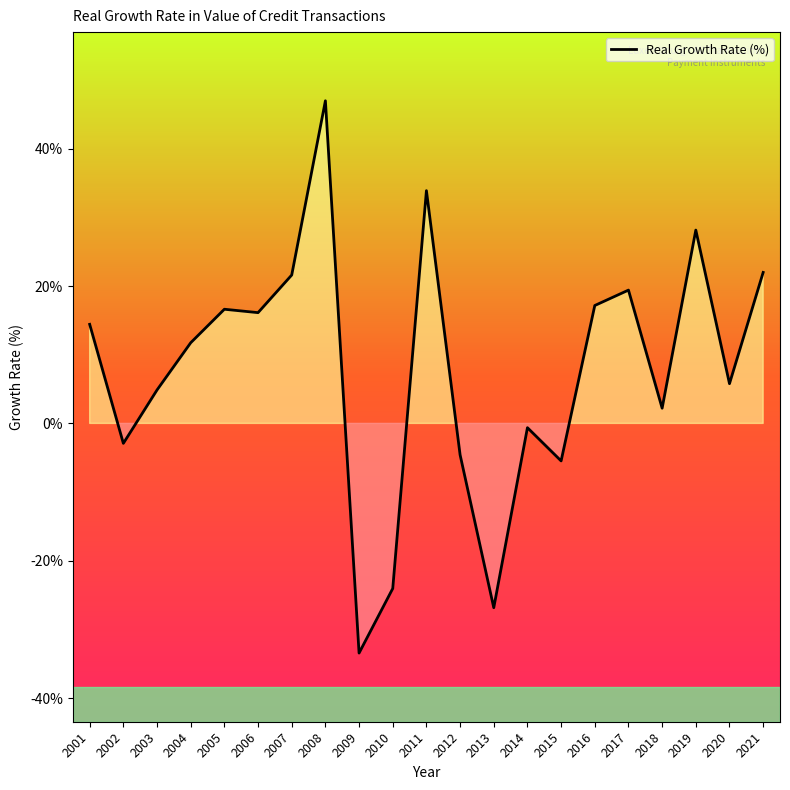

True or false: the data shows 11.7 at 2004.

True